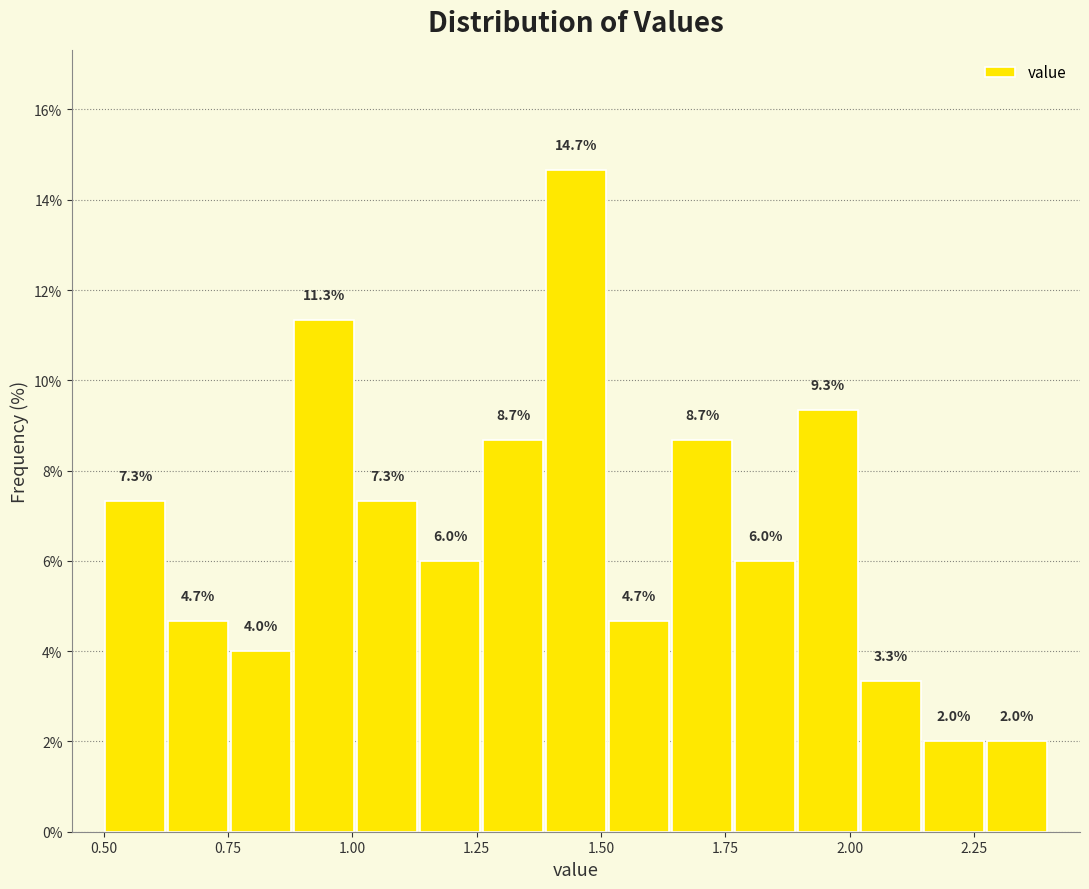

Around what value on the x-axis is the tallest bar? Give the approximate position of its centre, as read against the axis.

1.45